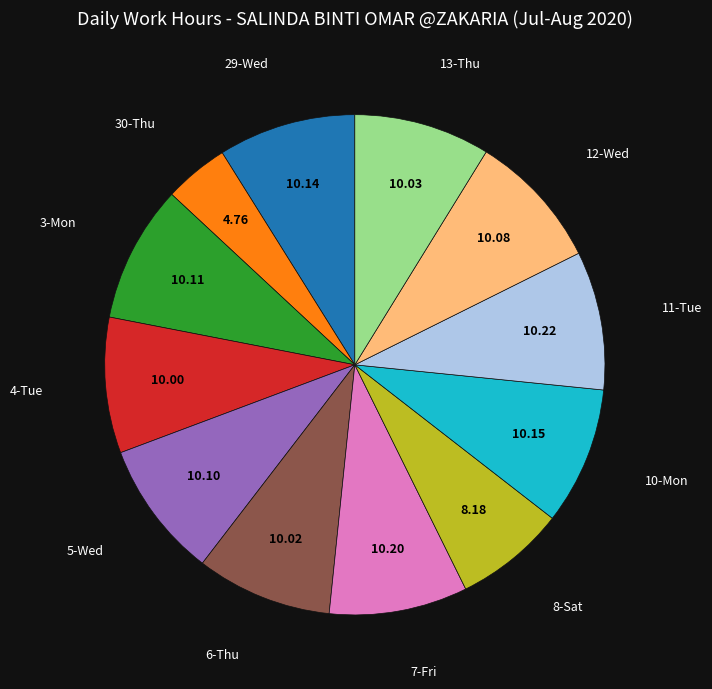

Does 30-Thu account for over 50% of the chart?

No